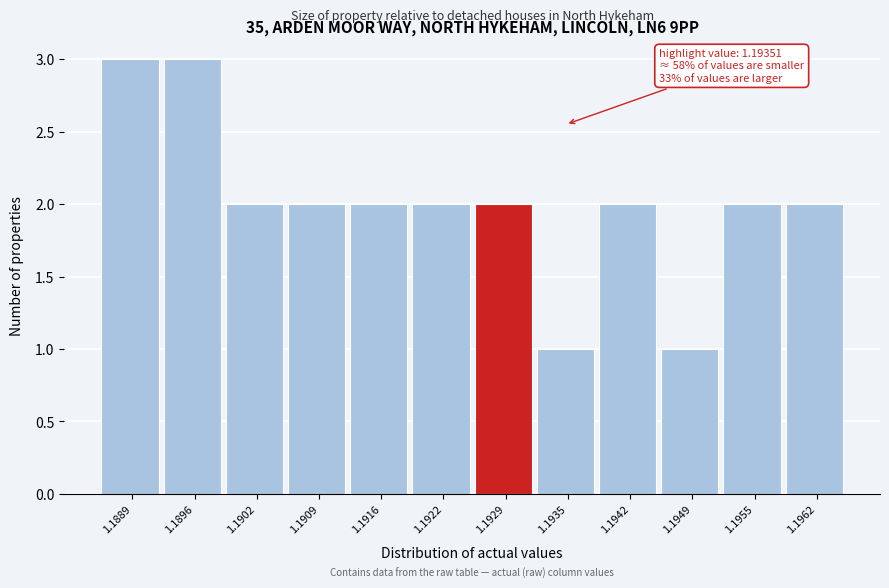

Reading left to right, transcribe all the data shown in this chart.

1.1889=3	1.1896=3	1.1902=2	1.1909=2	1.1916=2	1.1922=2	1.1929=2	1.1935=1	1.1942=2	1.1949=1	1.1955=2	1.1962=2